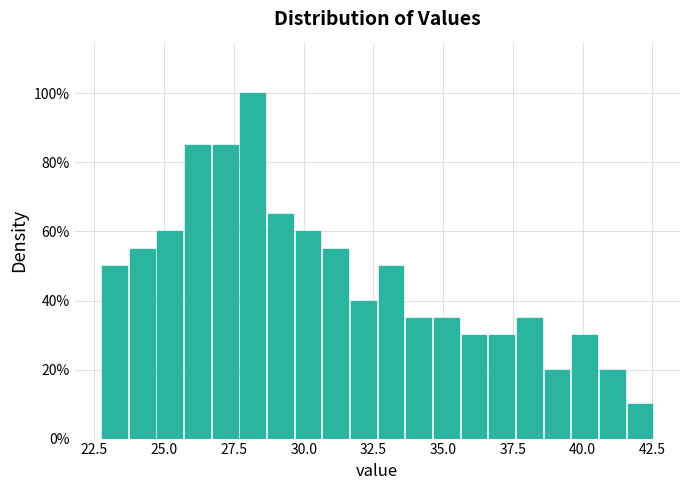

Read against the x-axis, roughly where is the centre of the tallest bar?

28.0